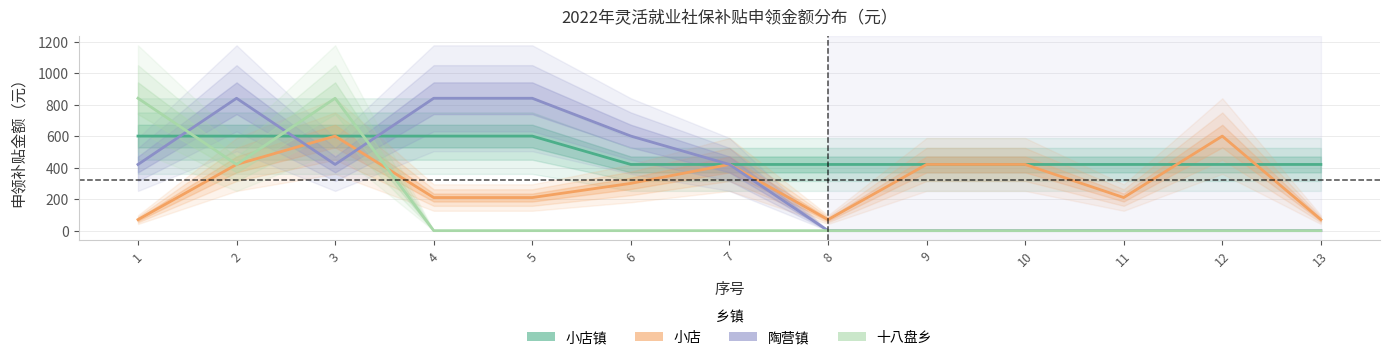

What is the difference between the maximum and minimum values in the 小店 series?

530